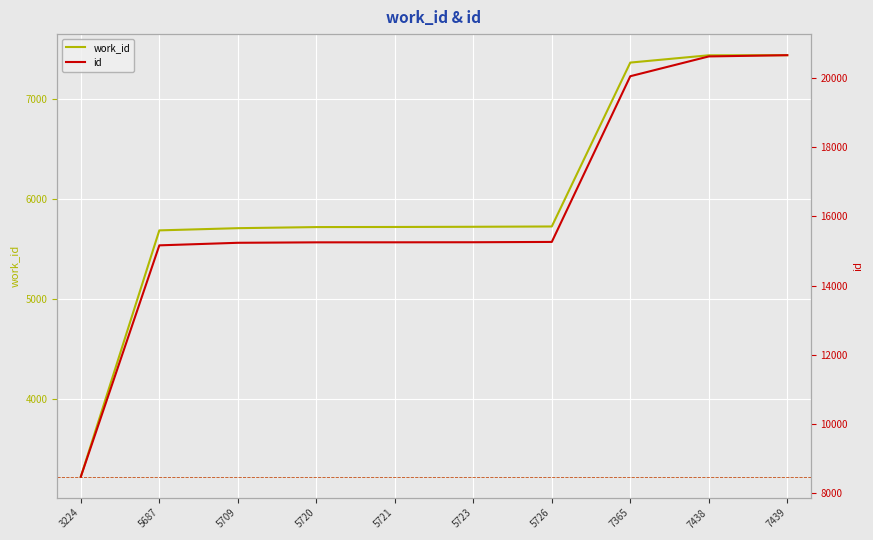

True or false: id and work_id cross at least once.

False